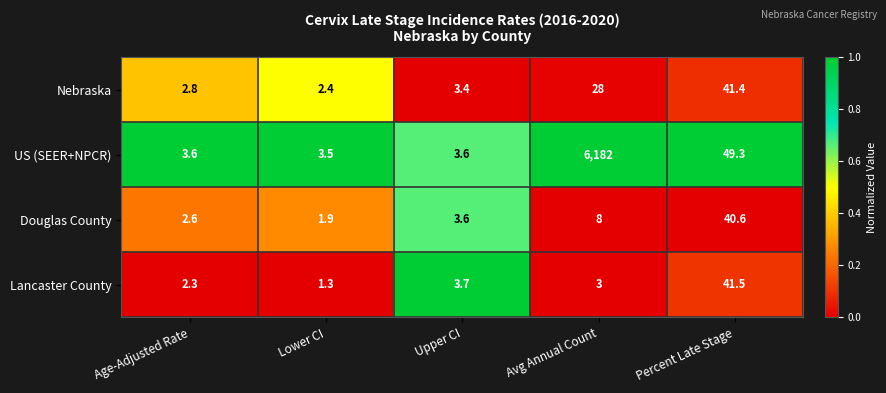

What is the difference between the maximum and minimum values in the Lancaster County series?

40.2